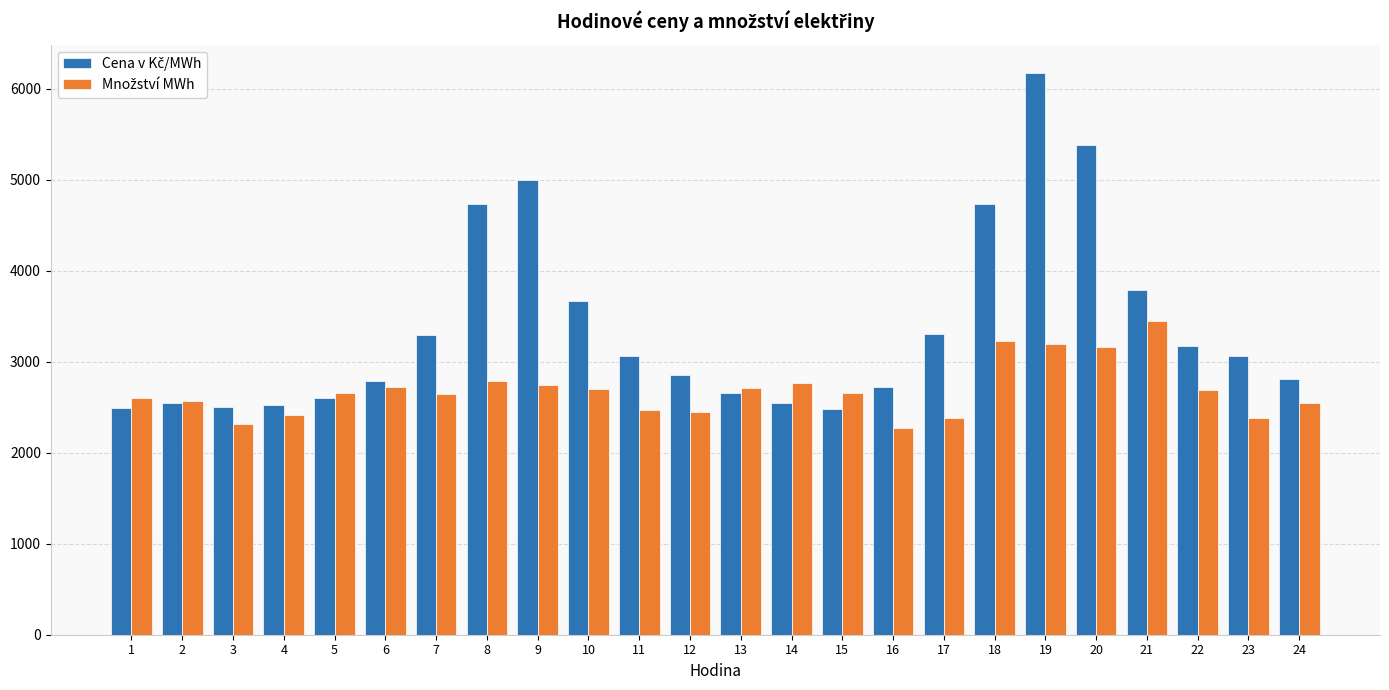

What is the total value across all series at 23?

5451.6